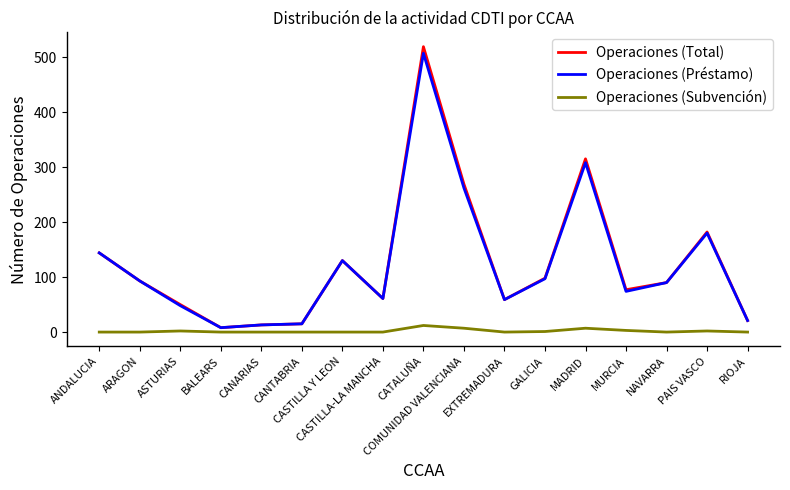

Rank the series by their maximum value, from lowest to highest.

Operaciones (Subvención), Operaciones (Préstamo), Operaciones (Total)